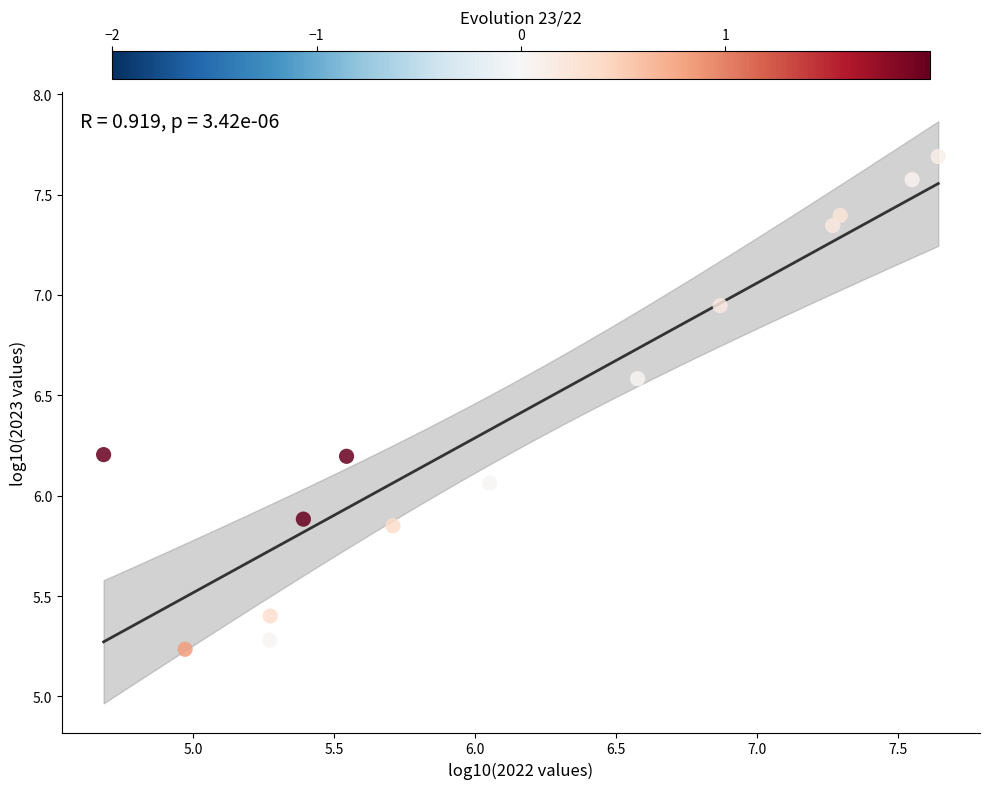

What is the range of Y values (max minus min)?

2.5